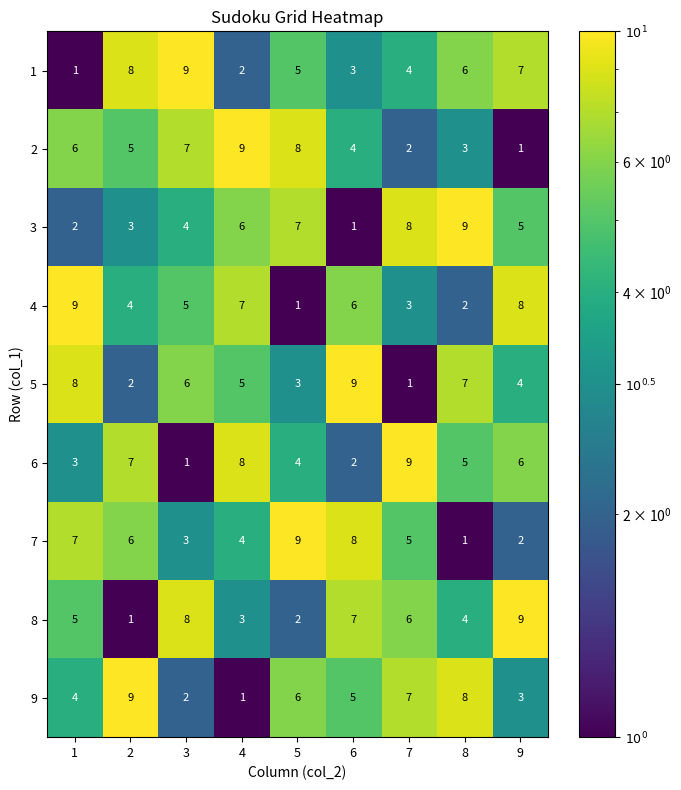

List the labels in order of 7 value, largest first.

5, 6, 1, 2, 7, 4, 3, 9, 8